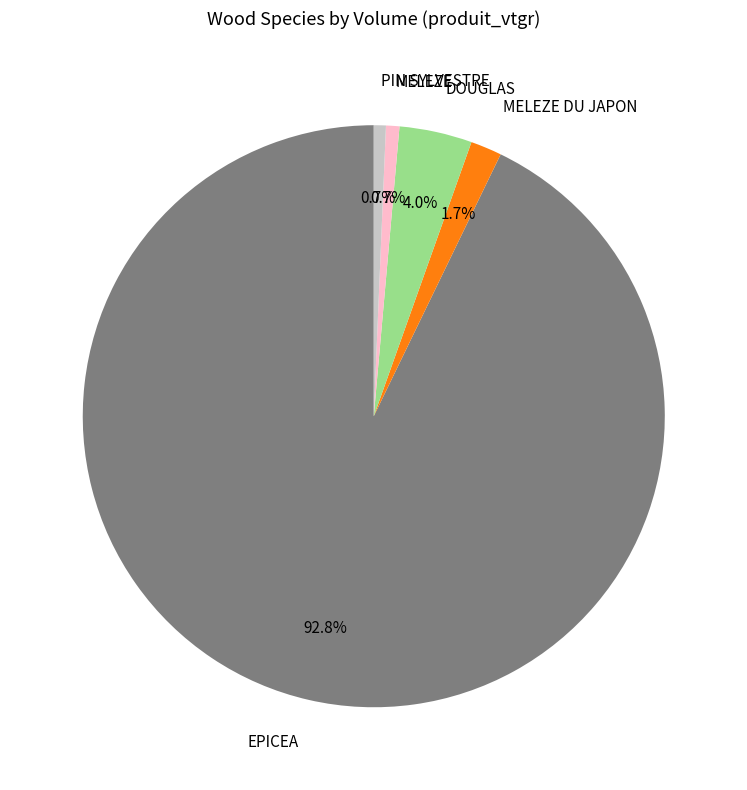

What portion of the pie excludes PIN SYLVESTRE?

99.3%